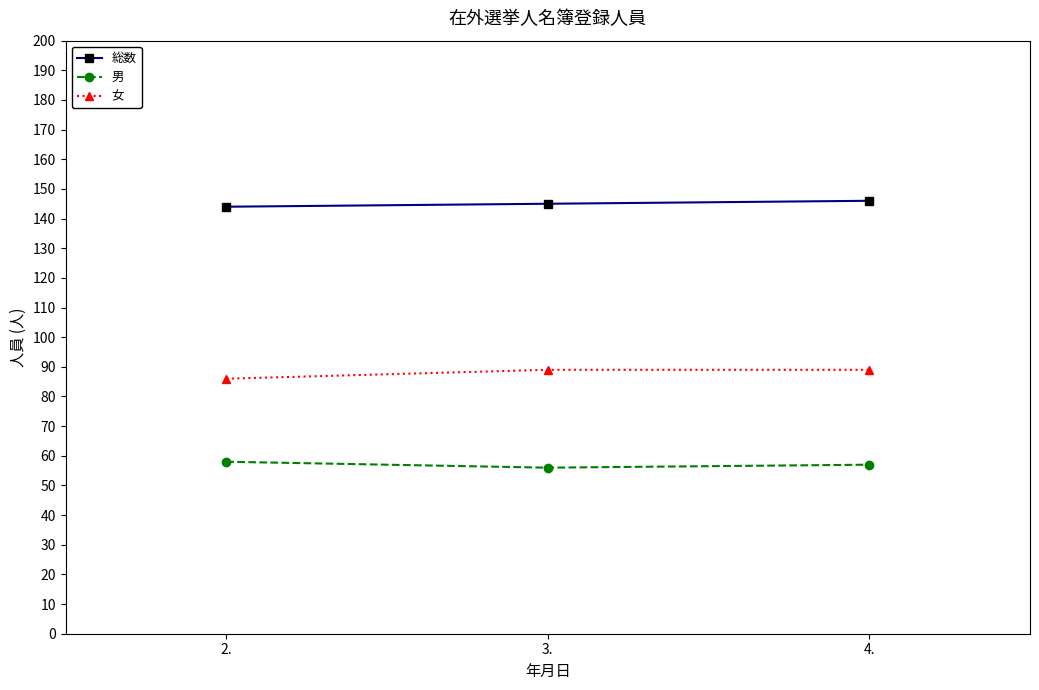

At how many categories does at least one series exceed 127?

3